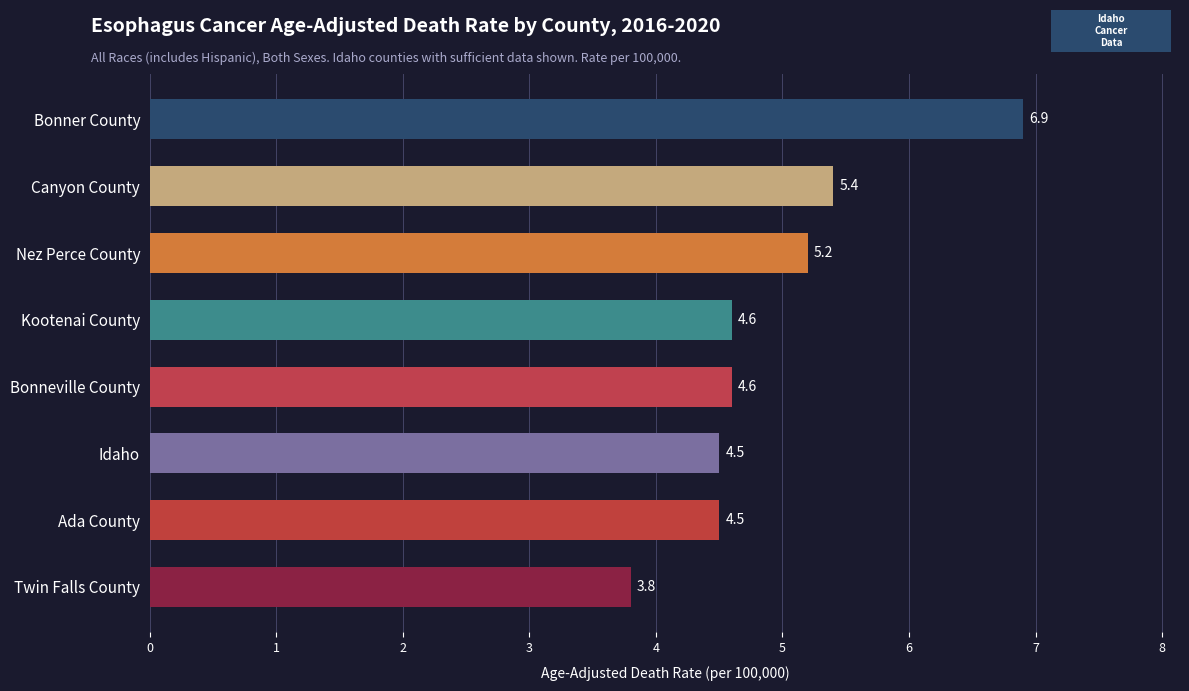

What is the minimum value shown in the chart?

3.8